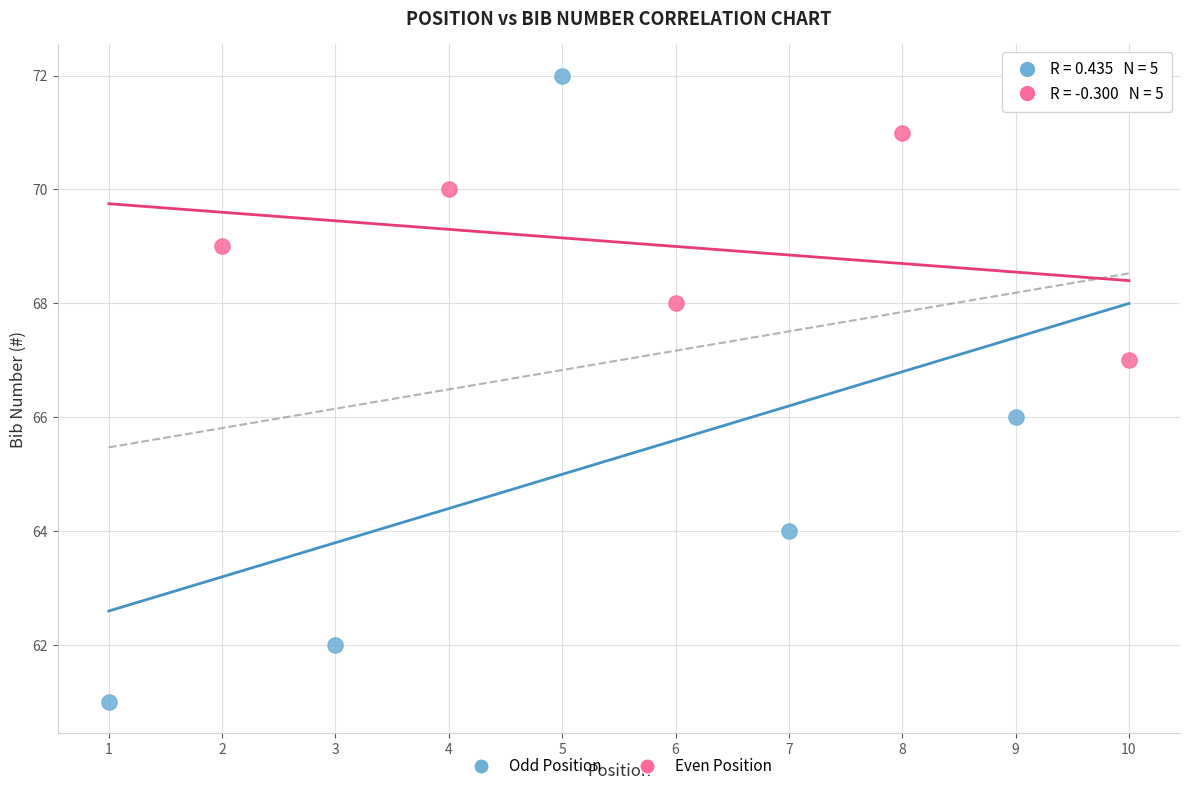

Which series contains the lowest Y value?

Odd Position